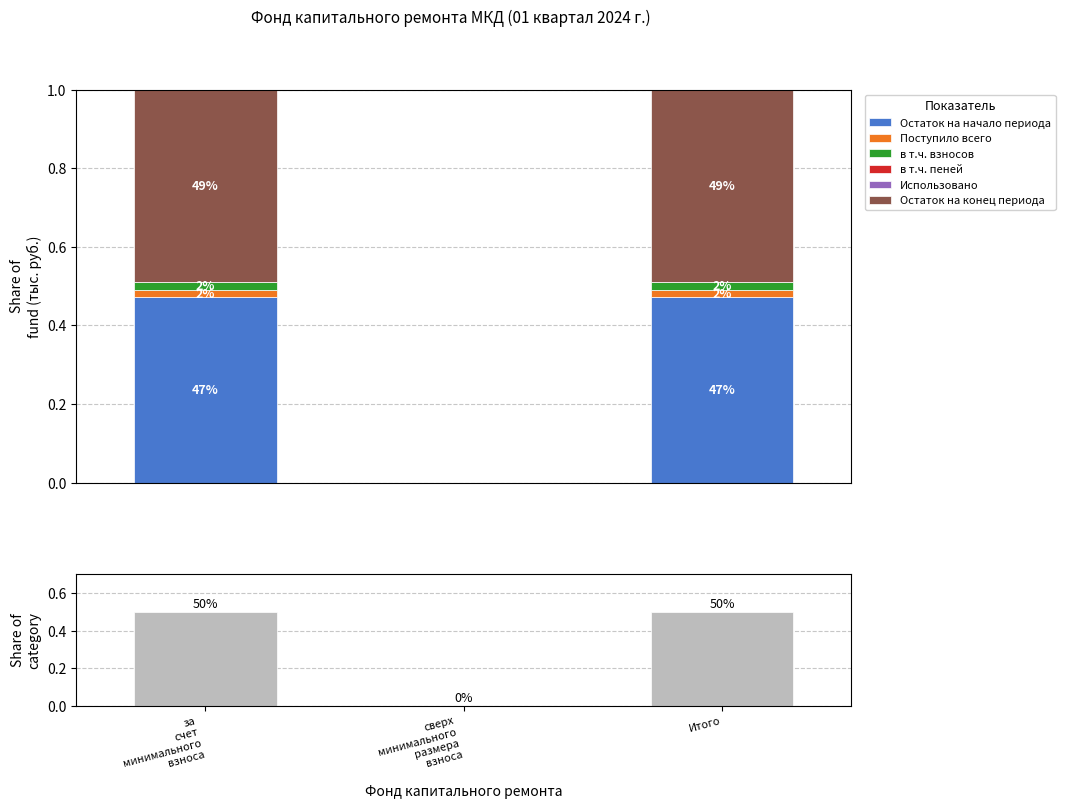

What is the difference between the maximum and minimum values in the Остаток на начало периода series?

0.5